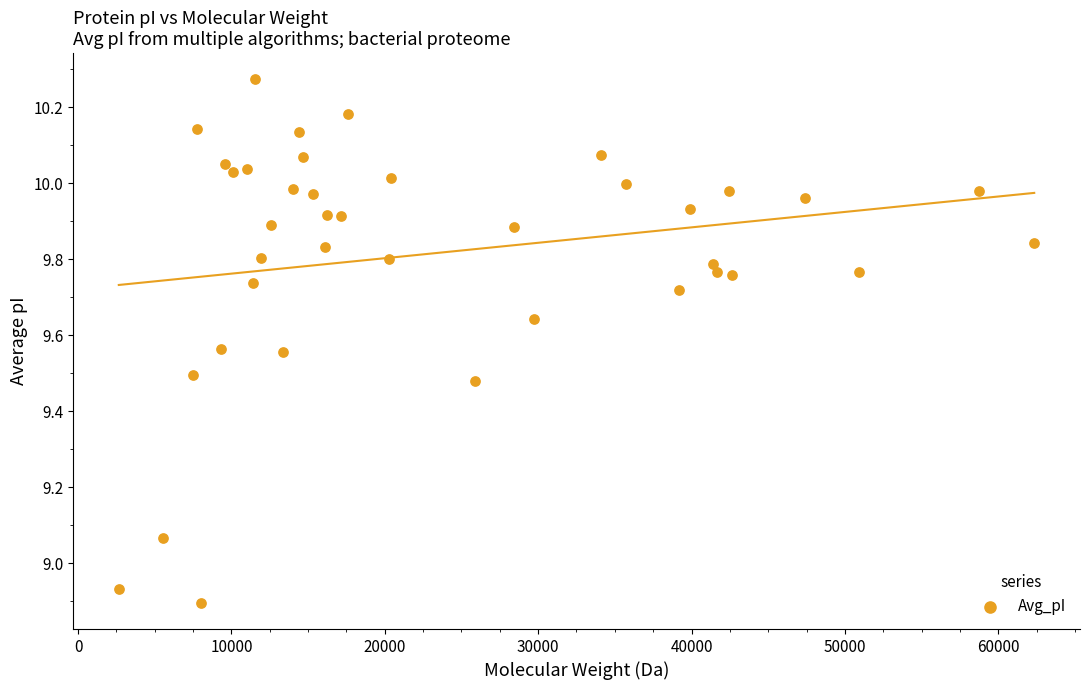

What is the range of Y values (max minus min)?

1.4